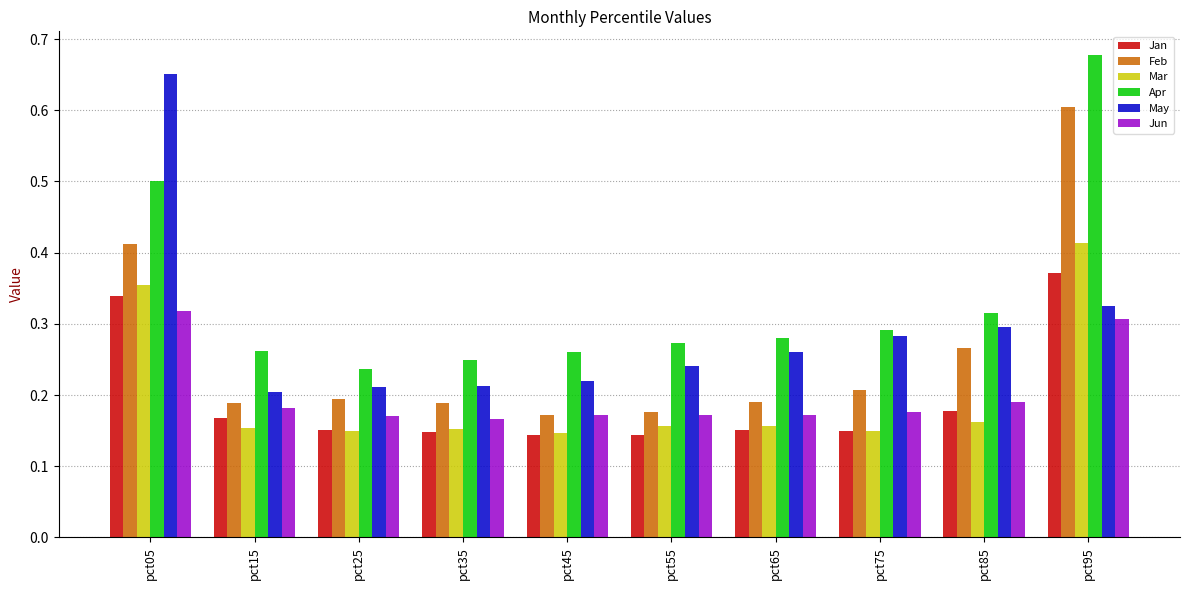

What are all the series names shown in the legend?

Jan, Feb, Mar, Apr, May, Jun